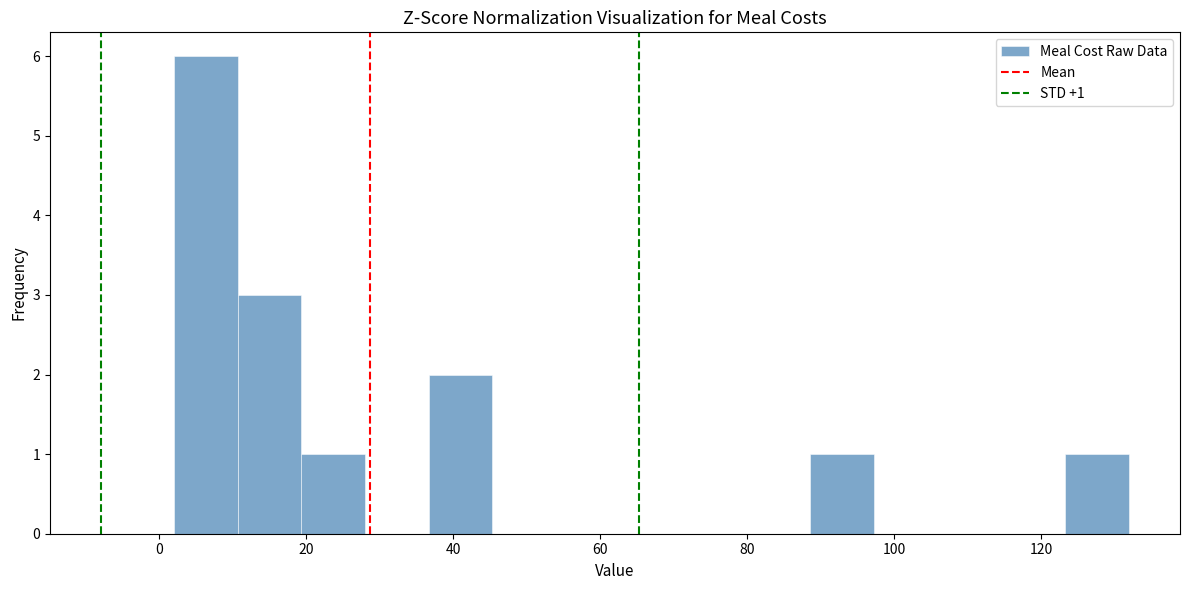

Over which range of the x-axis is the bar tallest?

2 to 10